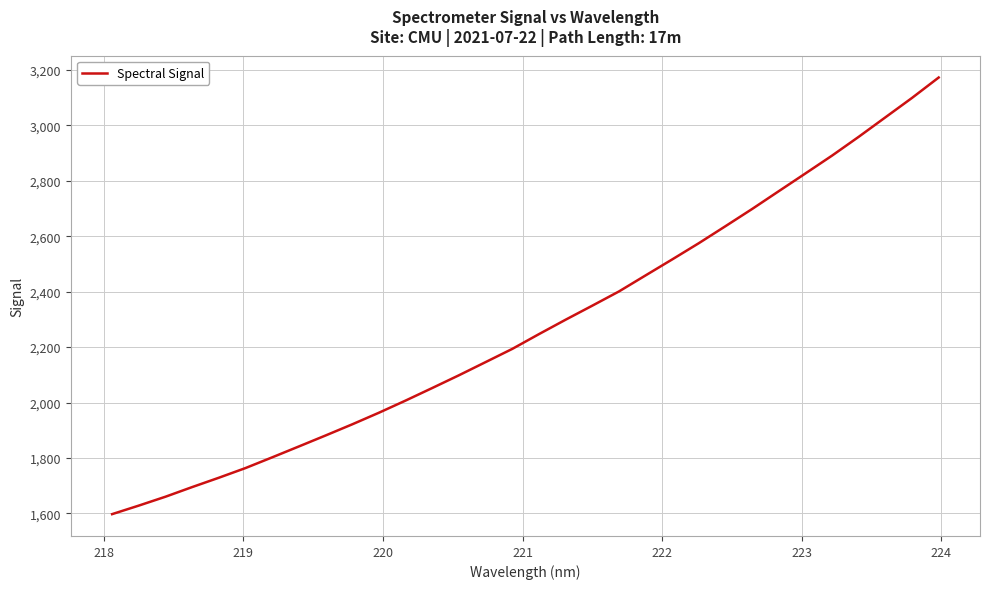

What is the maximum value shown in the chart?

3172.6